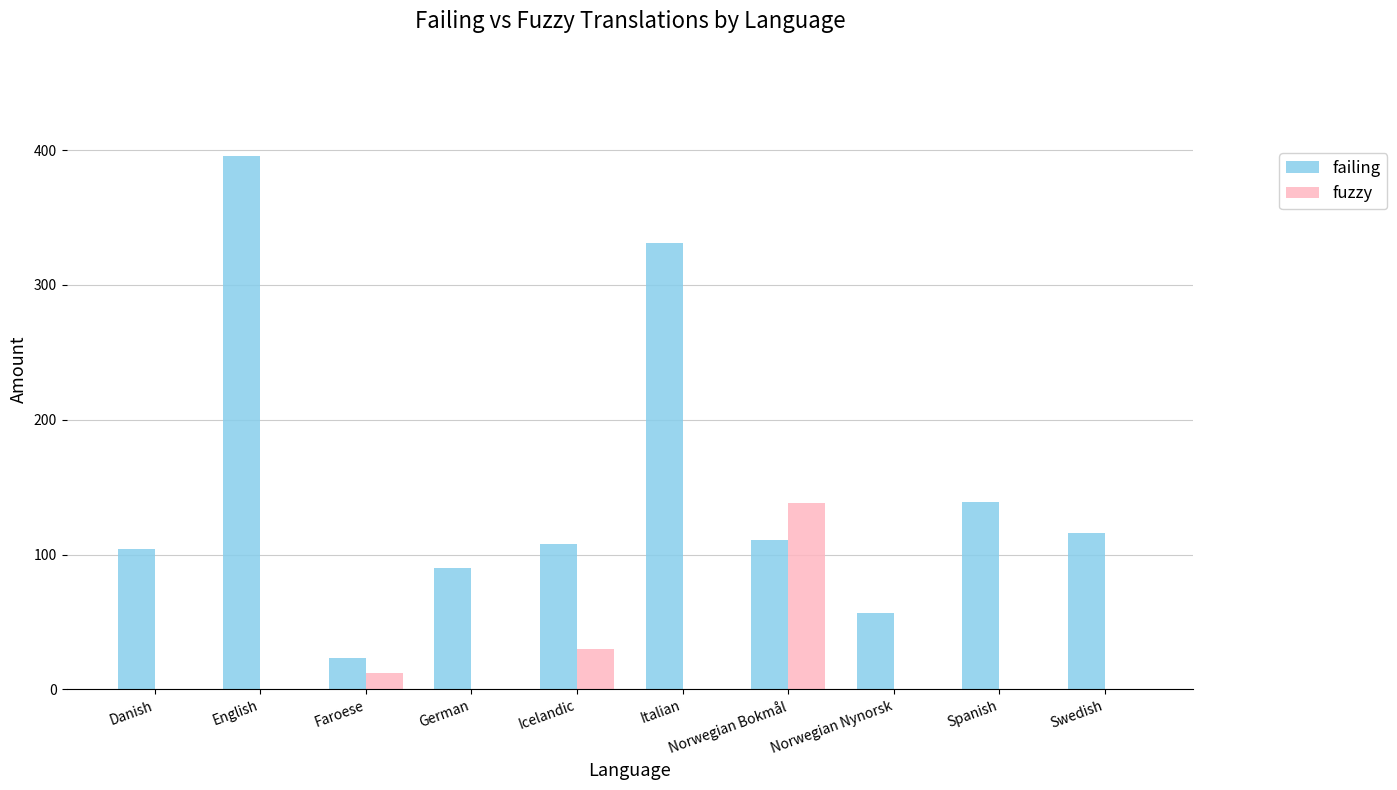

Between Italian and Swedish, which series saw the biggest shift?

failing